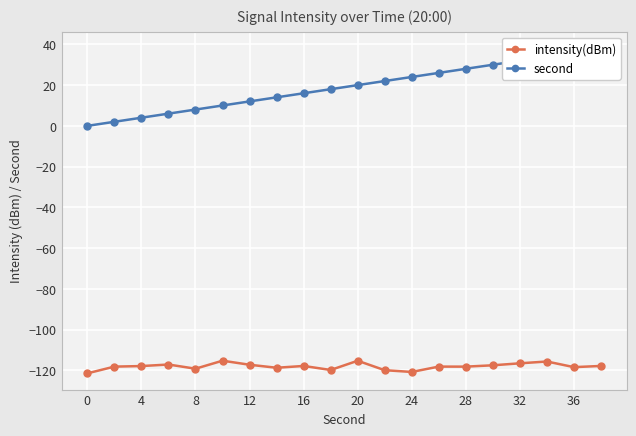

The intensity(dBm) series shows -55.4 at 12. True or false?

False